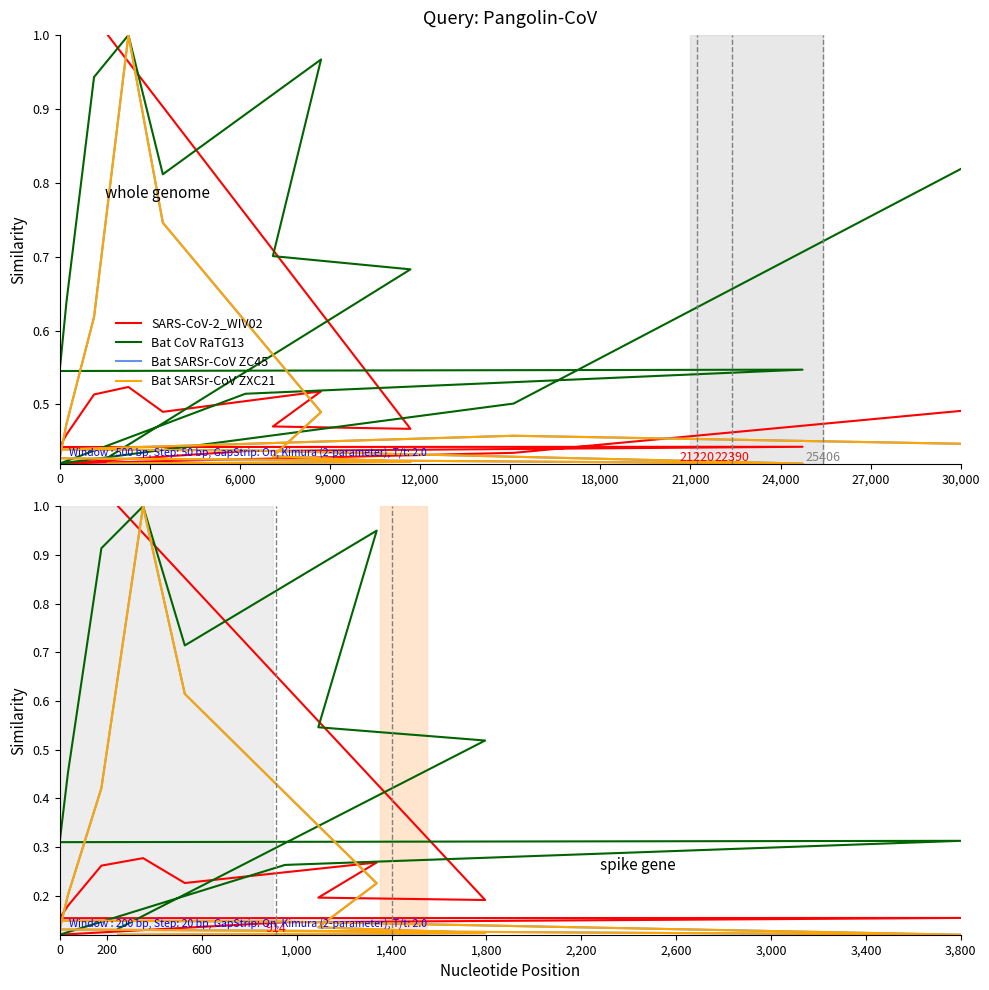

What is the label of the 11th point from the right?

3,000